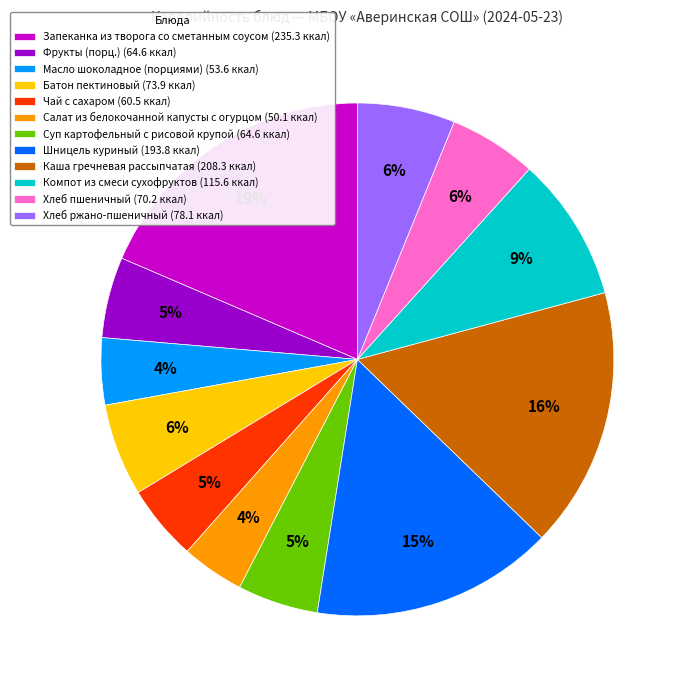

Count the number of slices in the pie.

12